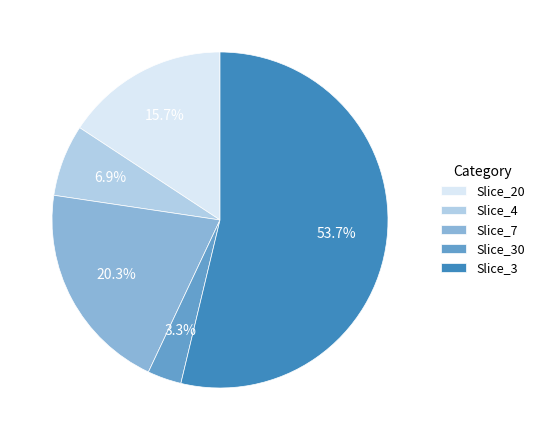

Which category accounts for the majority?

Slice_3